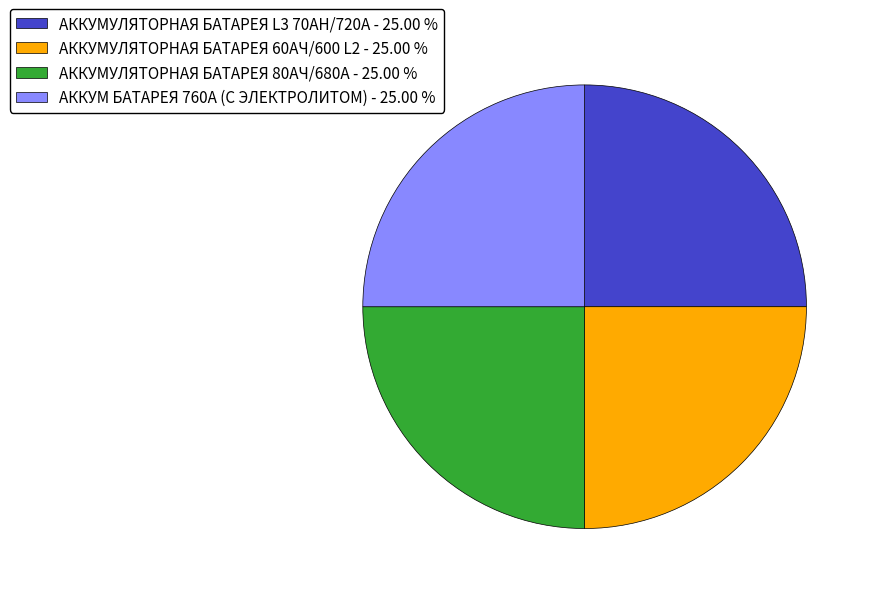

Does АККУМУЛЯТОРНАЯ БАТАРЕЯ 80АЧ/680А - 25.00 % account for over 50% of the chart?

No